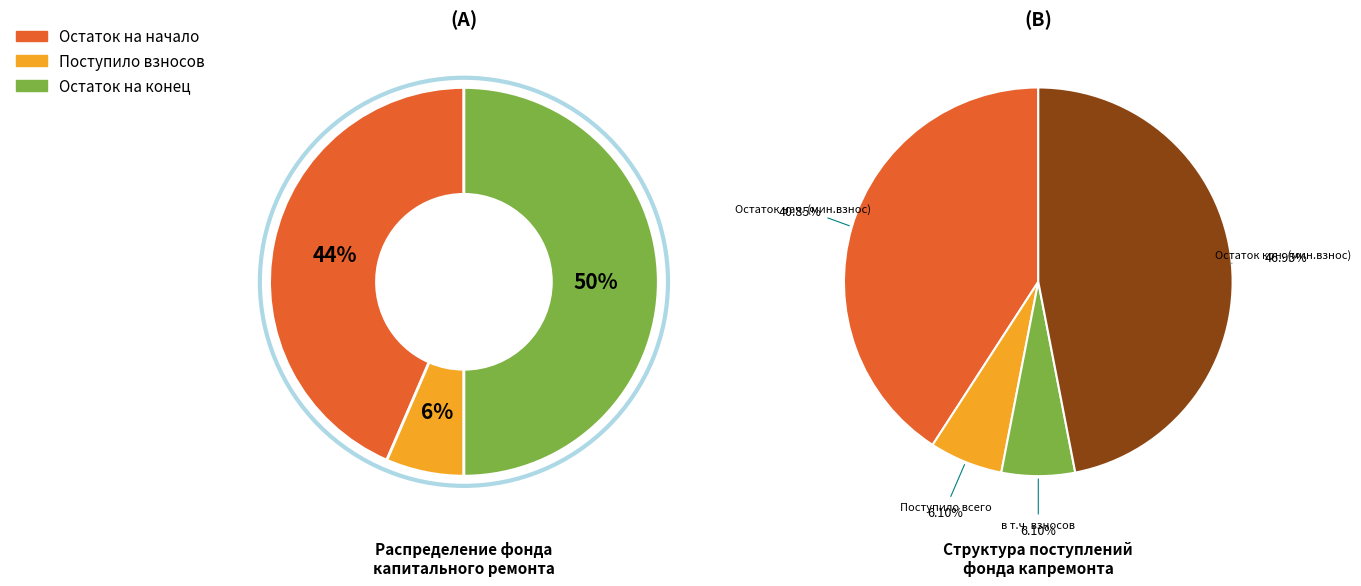

Do сверх минимального размера взноса and за счет минимального взноса together represent more than half of the pie?

Yes